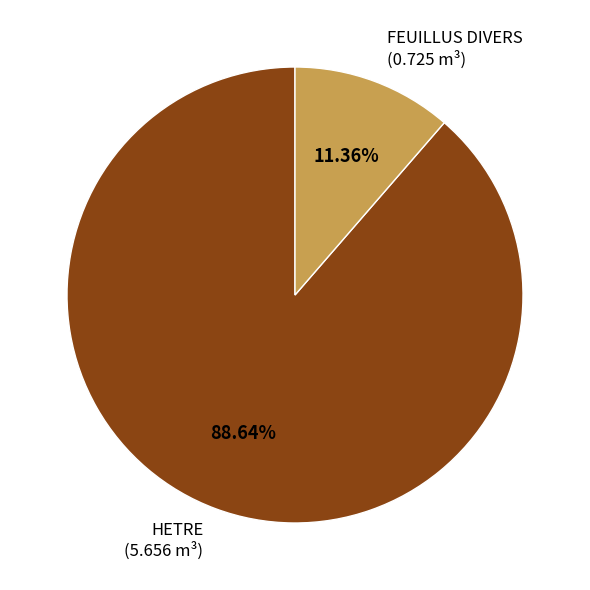

How many slices are in this pie chart?

2